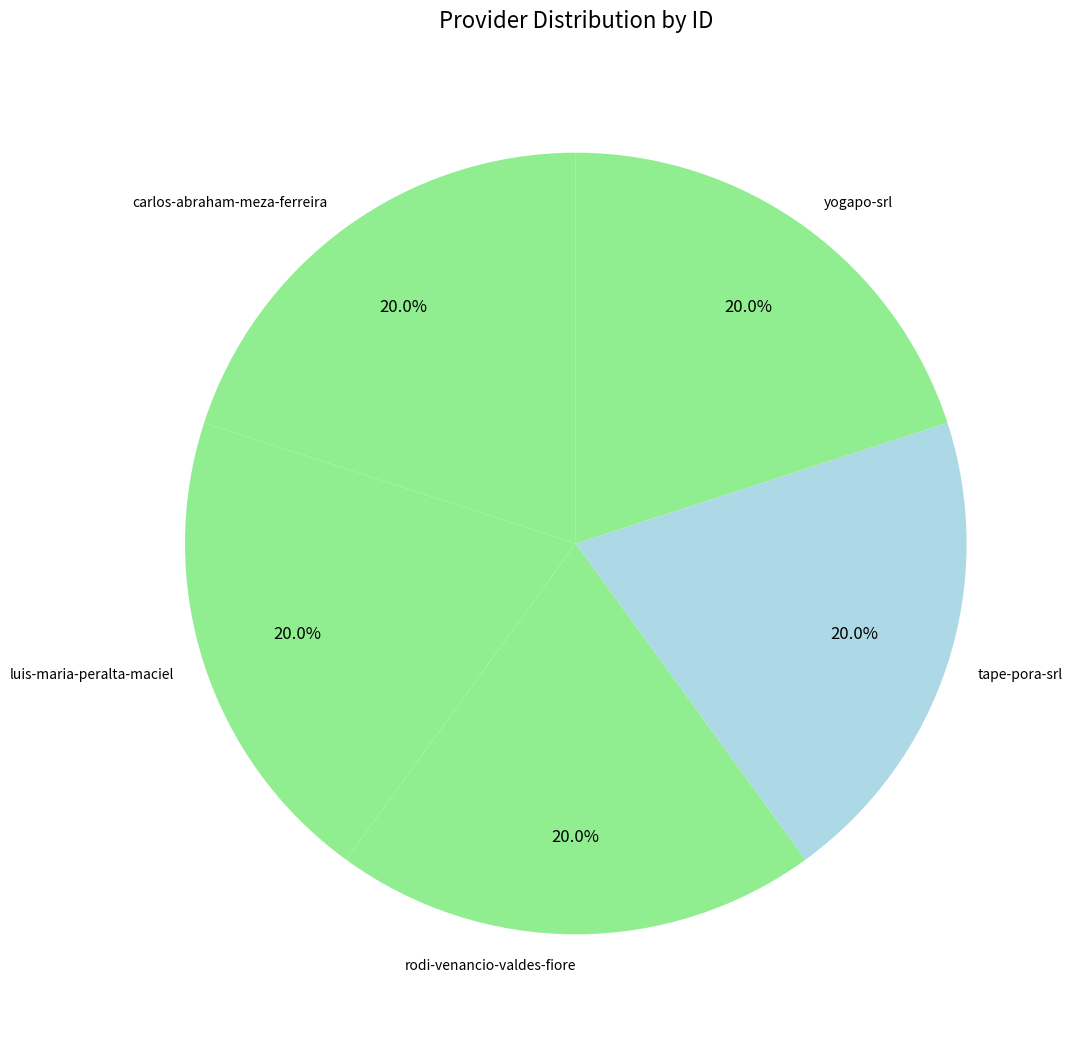

What is the ratio of the value at carlos-abraham-meza-ferreira to the value at luis-maria-peralta-maciel?

1.0